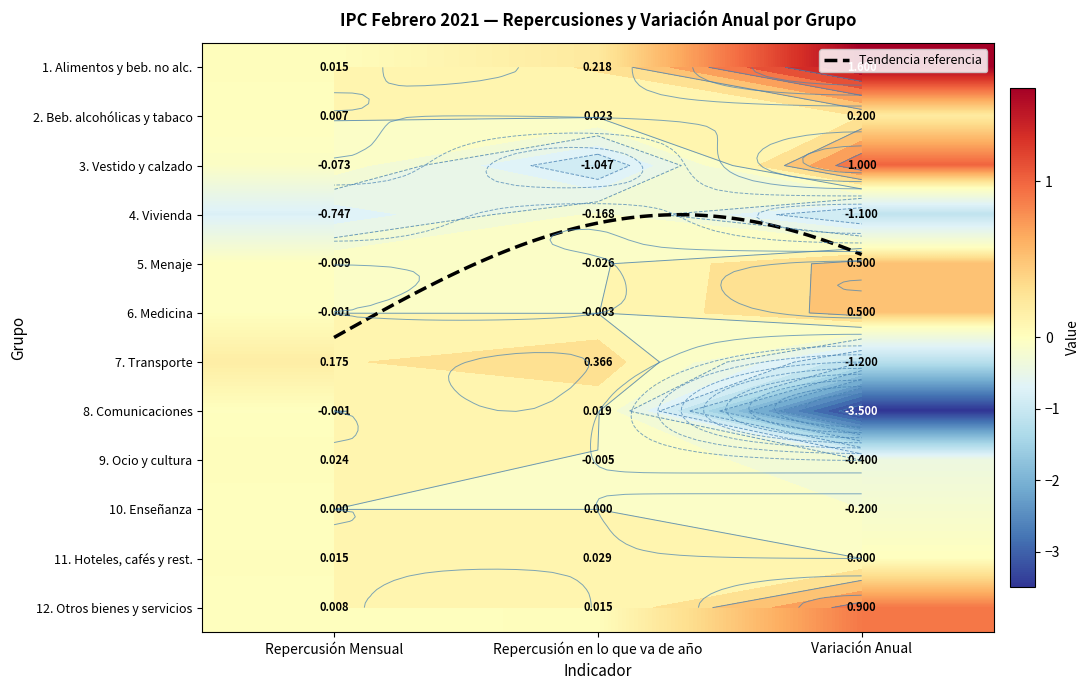

At which label is 3. Vestido y calzado closest to 0?

Repercusión Mensual